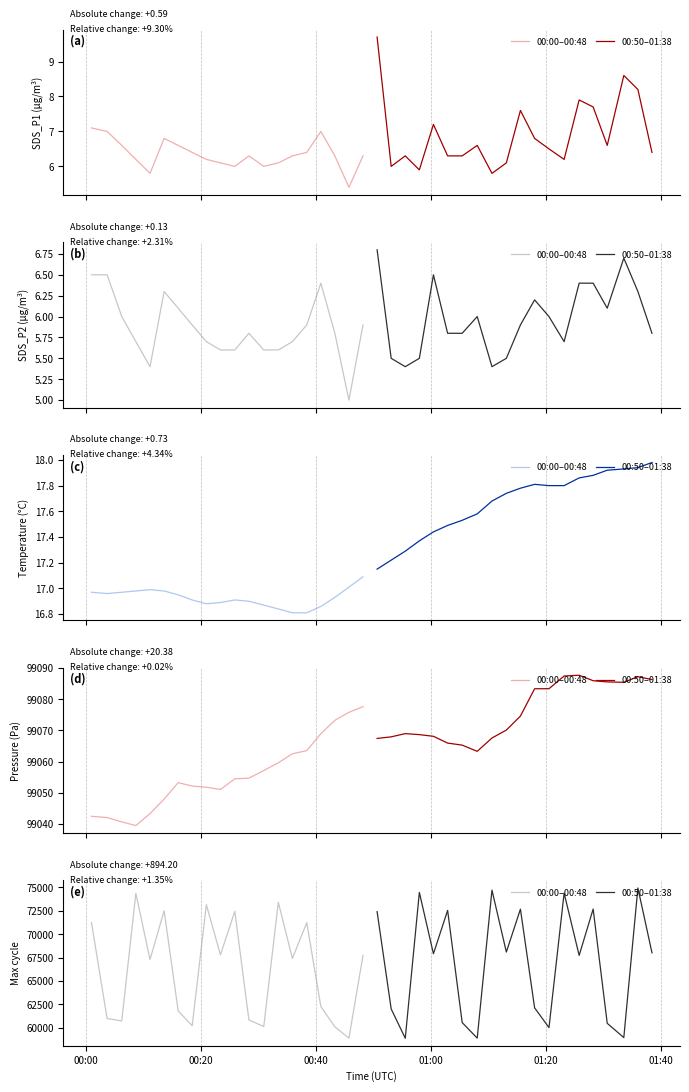

Does the chart display data point markers on the line(s)?

No